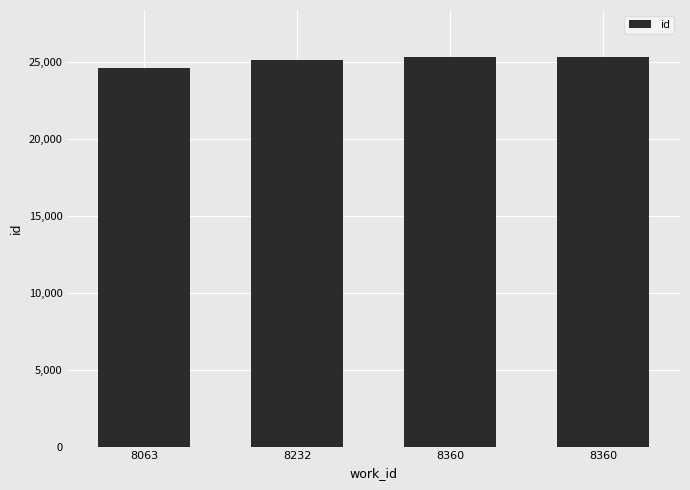

List the labels in order of value, smallest first.

8063, 8232, 8360, 8360